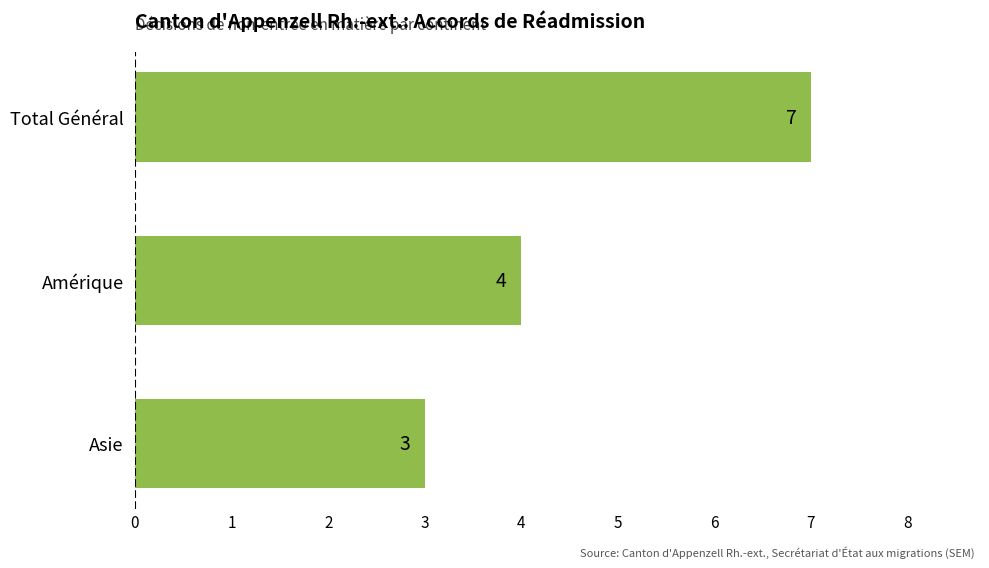

What is the maximum value shown in the chart?

7